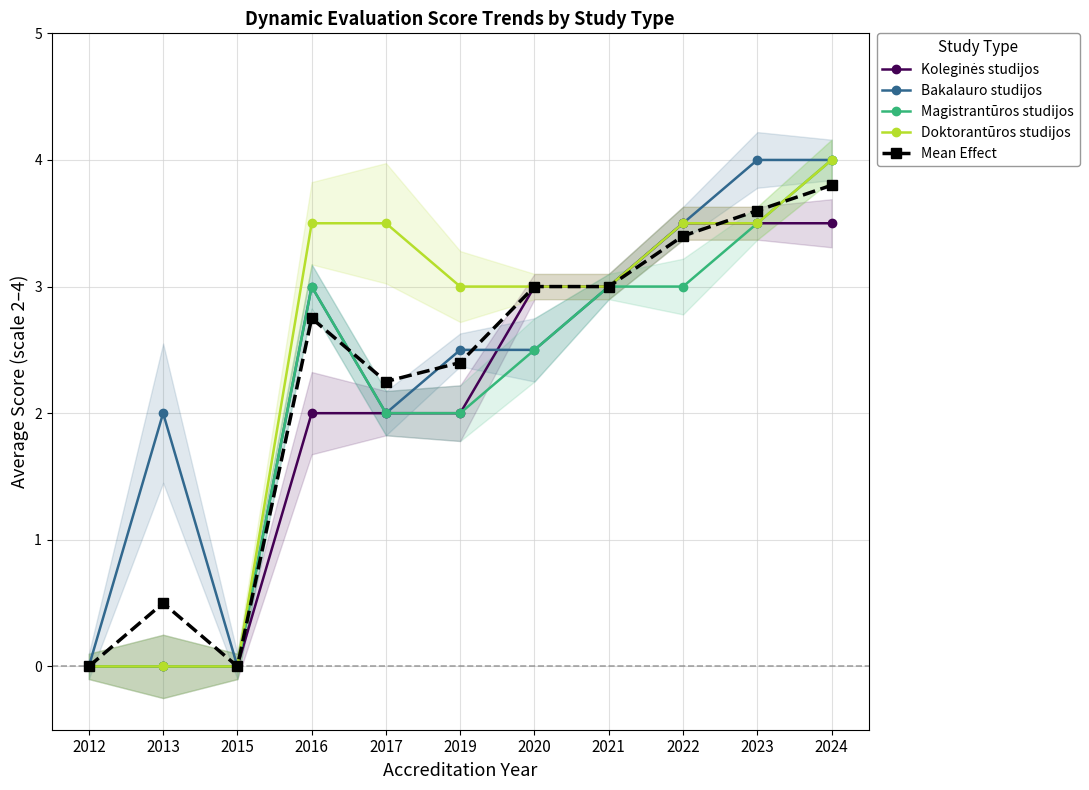

At which category is the sum across all series the highest?

2024